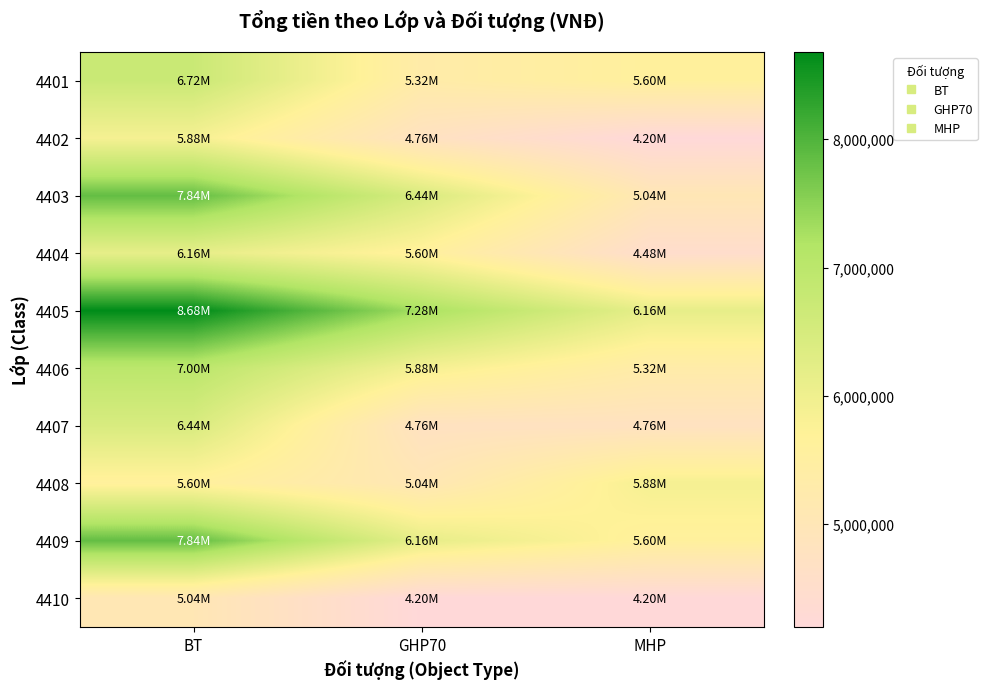

Which series has the widest spread of values?

4403